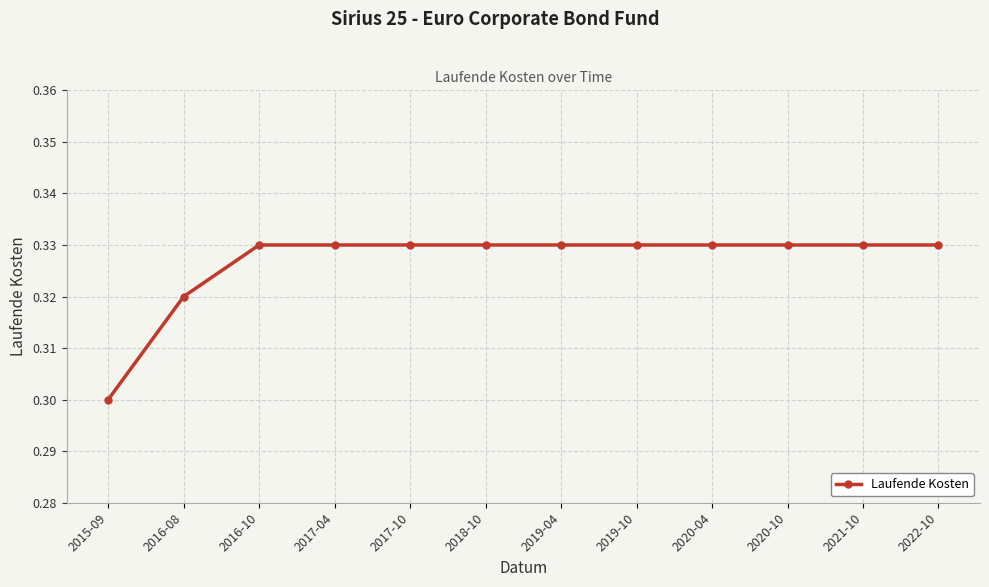

Which category has the lowest value across all series?

2015-09